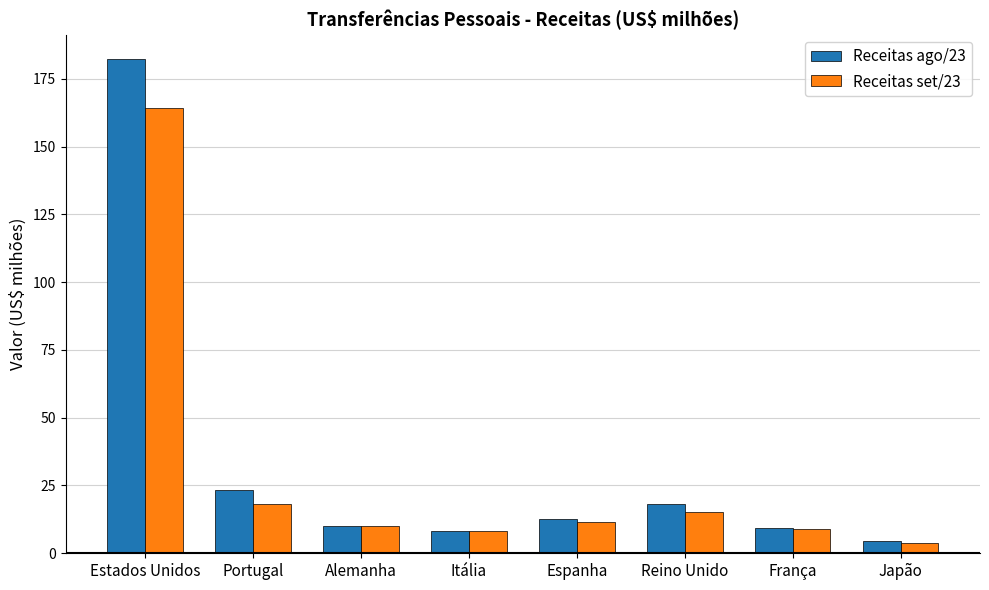

How many bars are there in total?

16